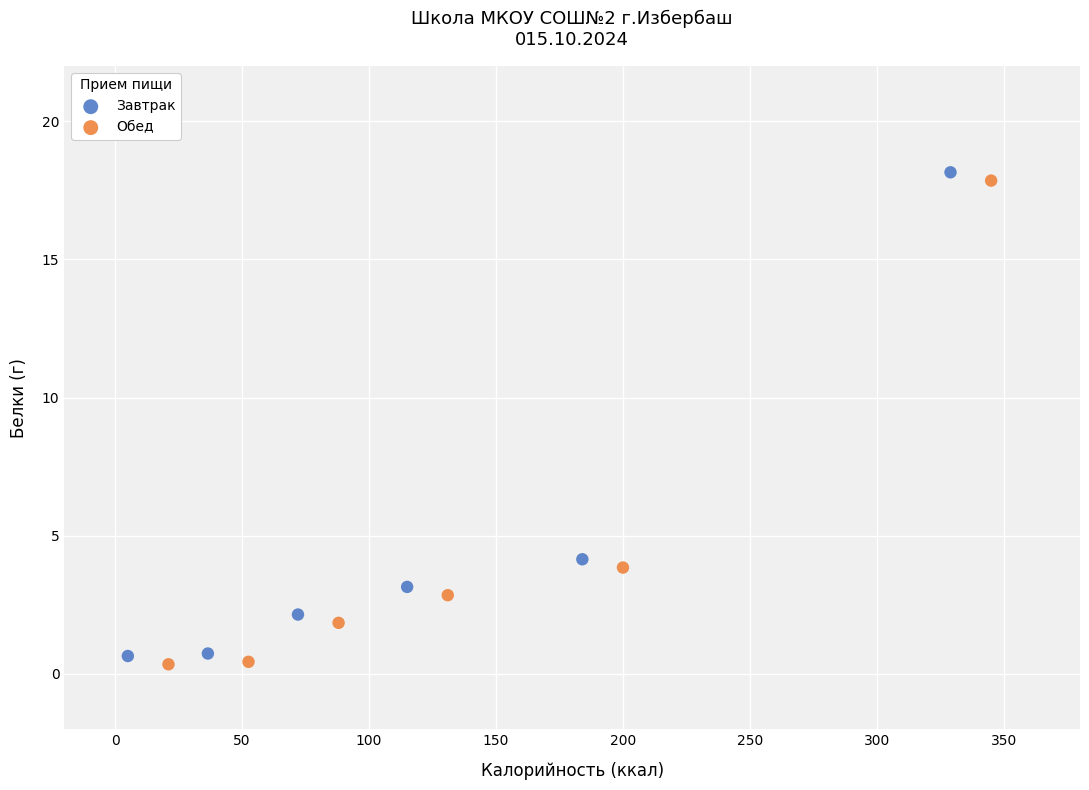

What are all the series names shown in the legend?

Завтрак, Обед